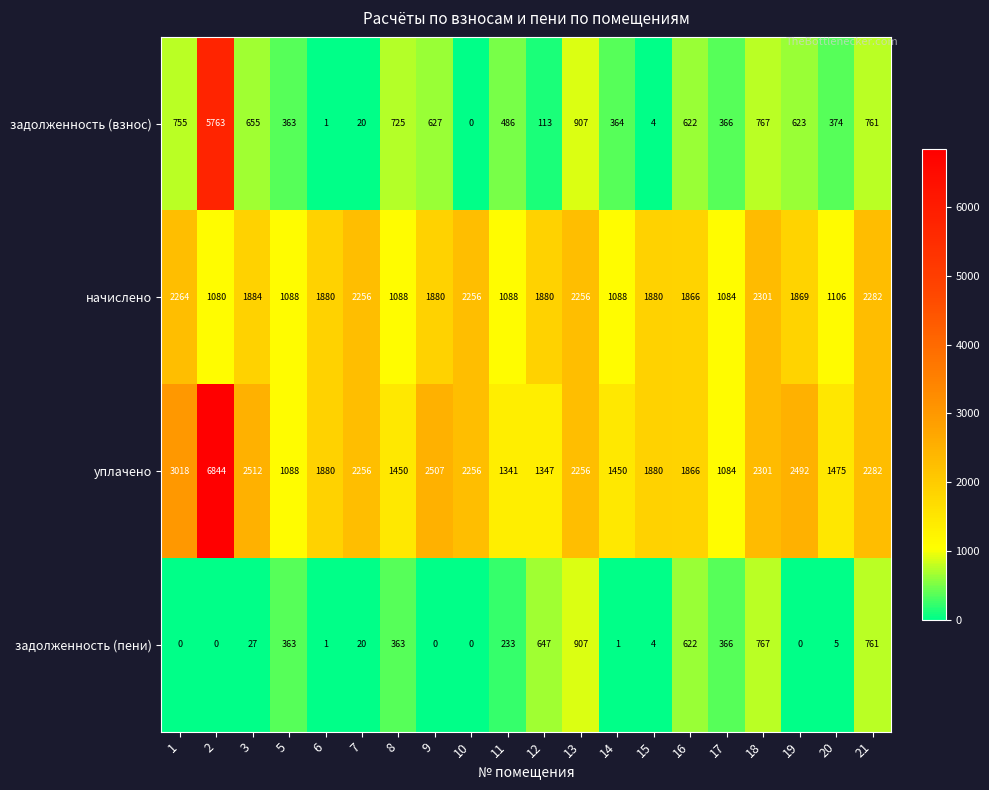

At which label is начислено closest to 1690?

16